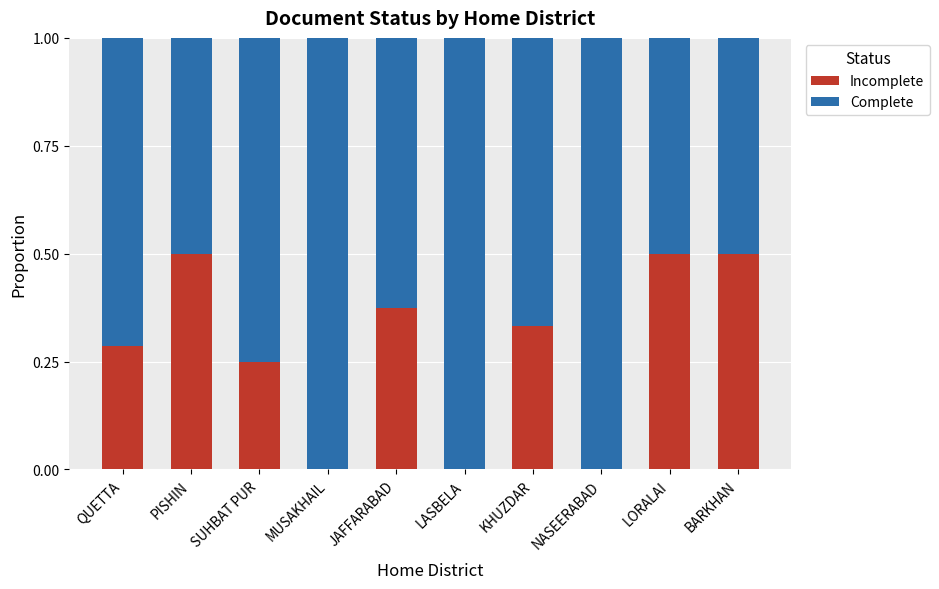

What is the total value across all series at SUHBAT PUR?

1.0